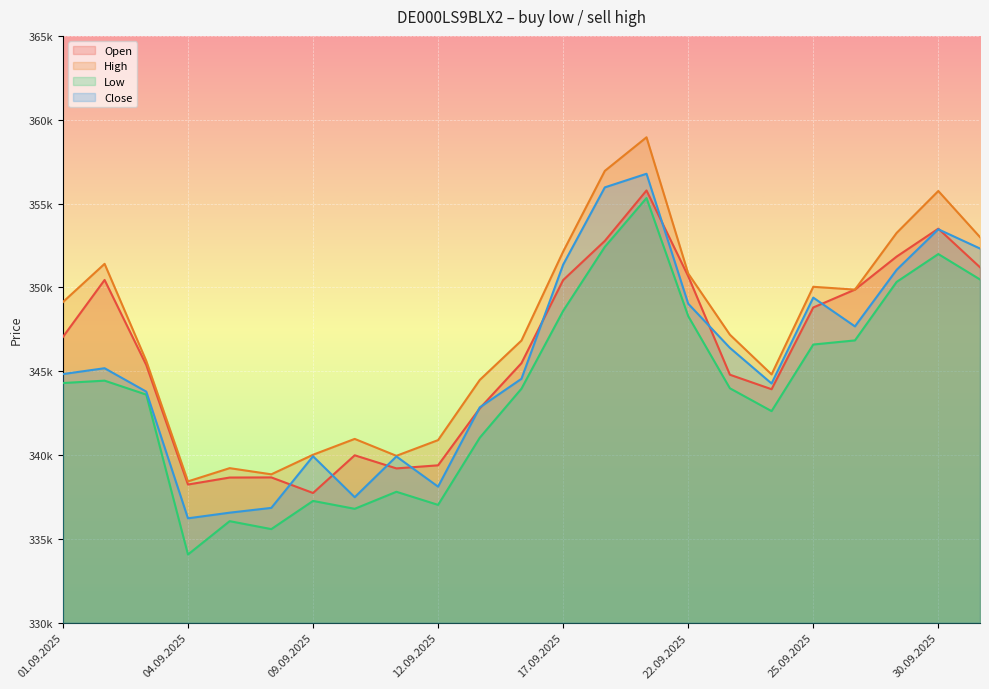

What is the label of the 1st point from the left?

01.09.2025